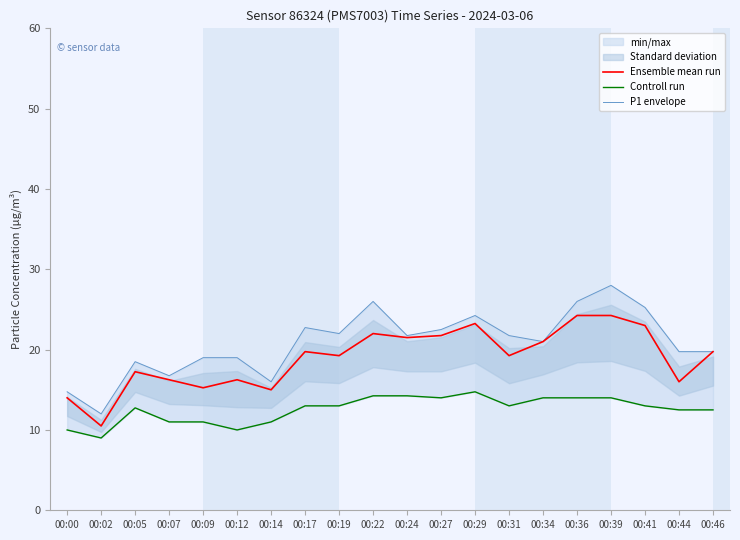

At which category is the sum across all series the highest?

00:39